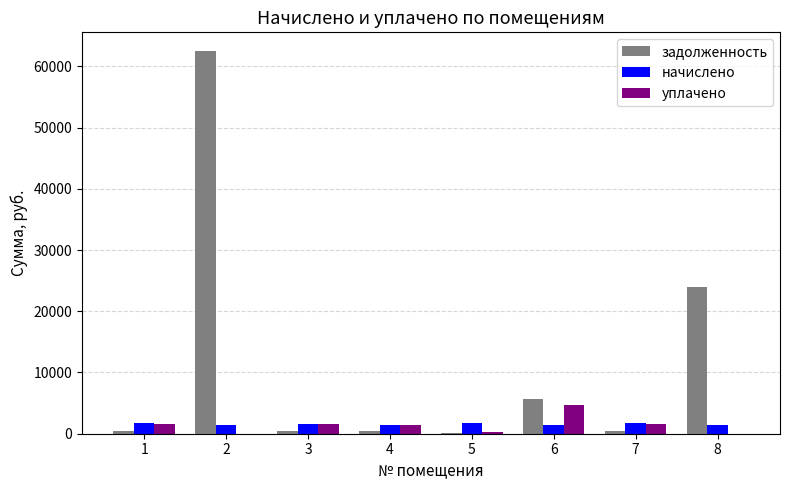

What is the maximum value shown in the chart?

62432.2